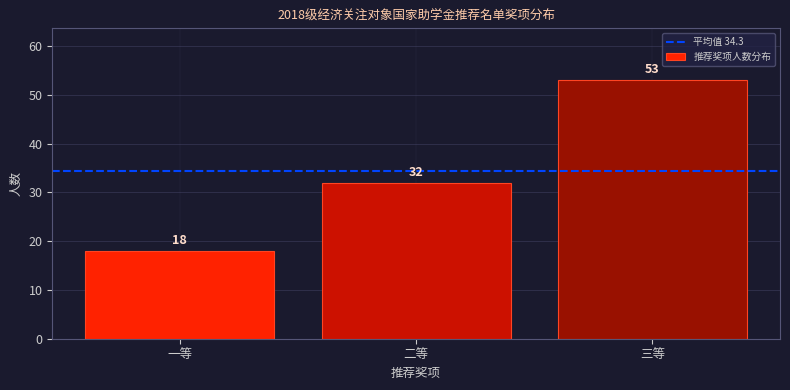

Reading left to right, transcribe all the data shown in this chart.

一等=18	二等=32	三等=53